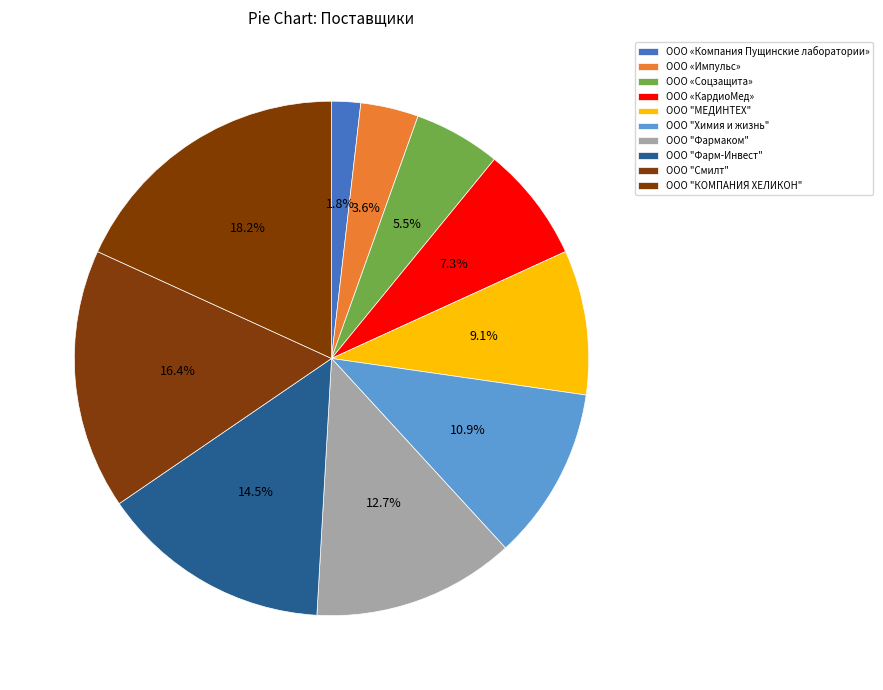

How many slices are in this pie chart?

10